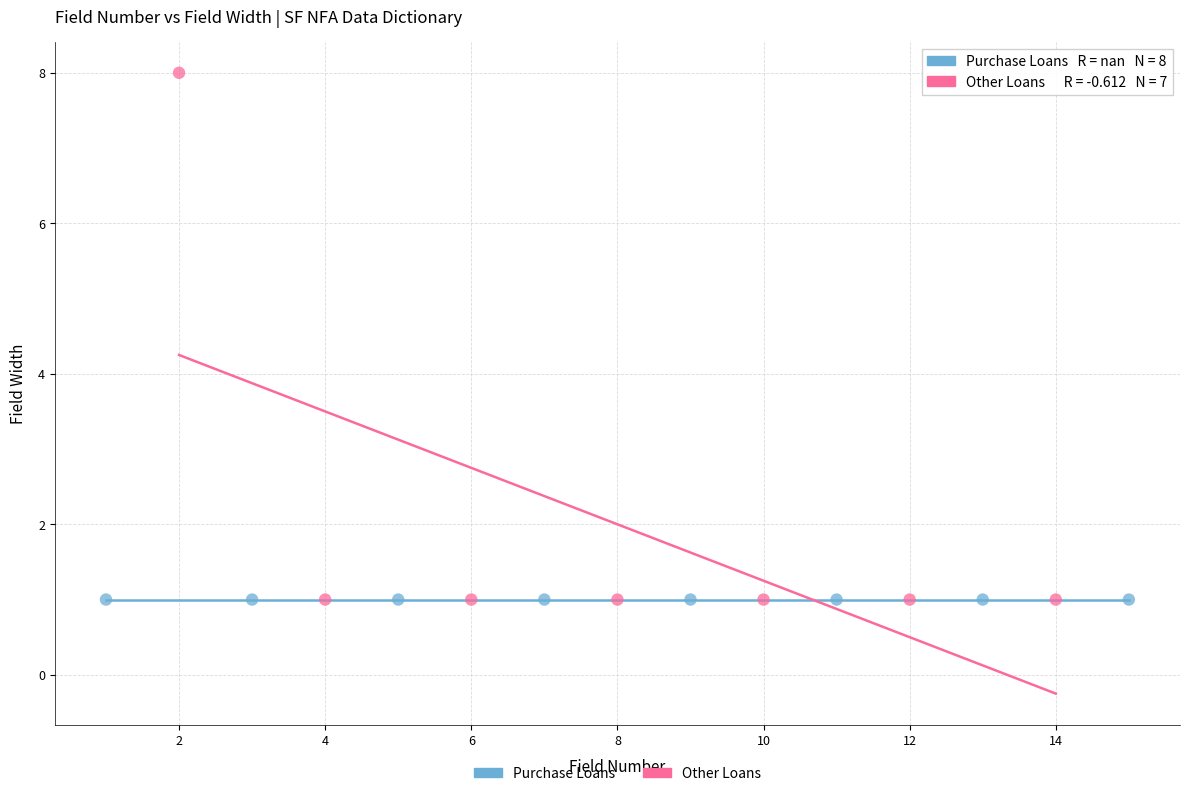

Which series reaches the maximum Y coordinate?

Other Loans